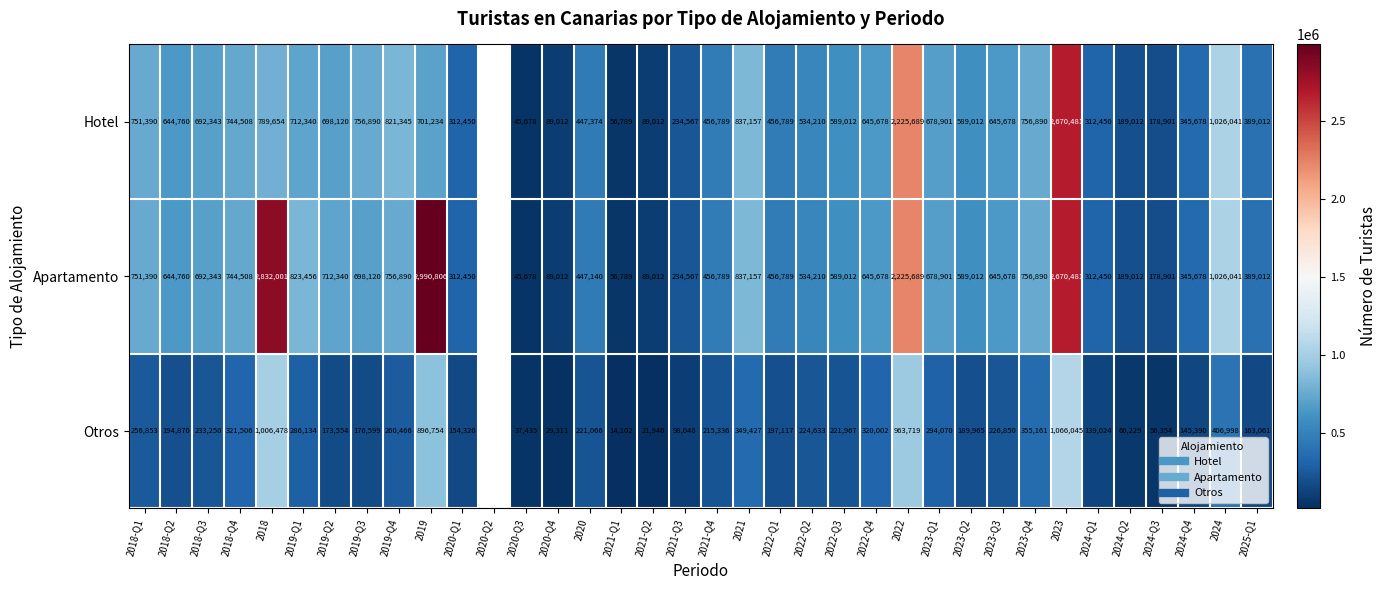

Which series has the largest range (max minus min)?

Apartamento